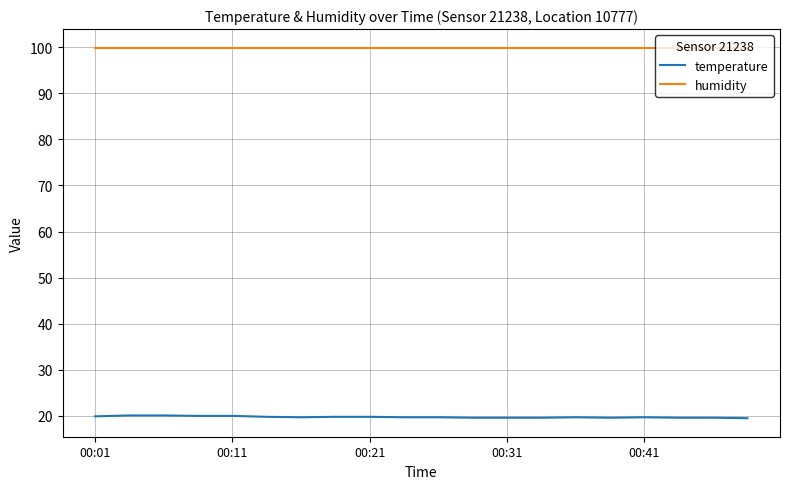

What is the lowest value of the humidity series?

99.9